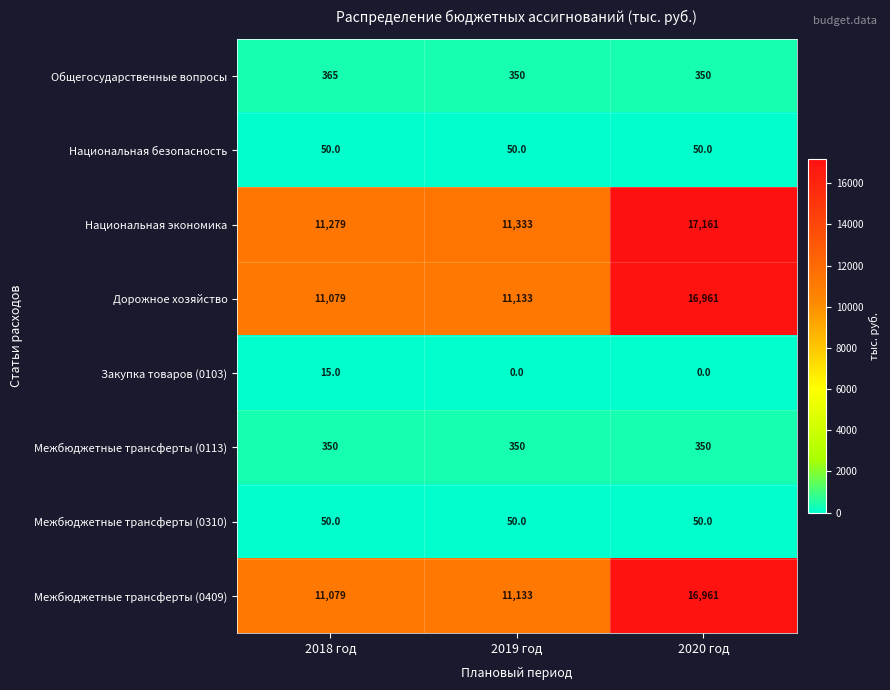

What is the spread (max minus min) of values at 2019 год?

11333